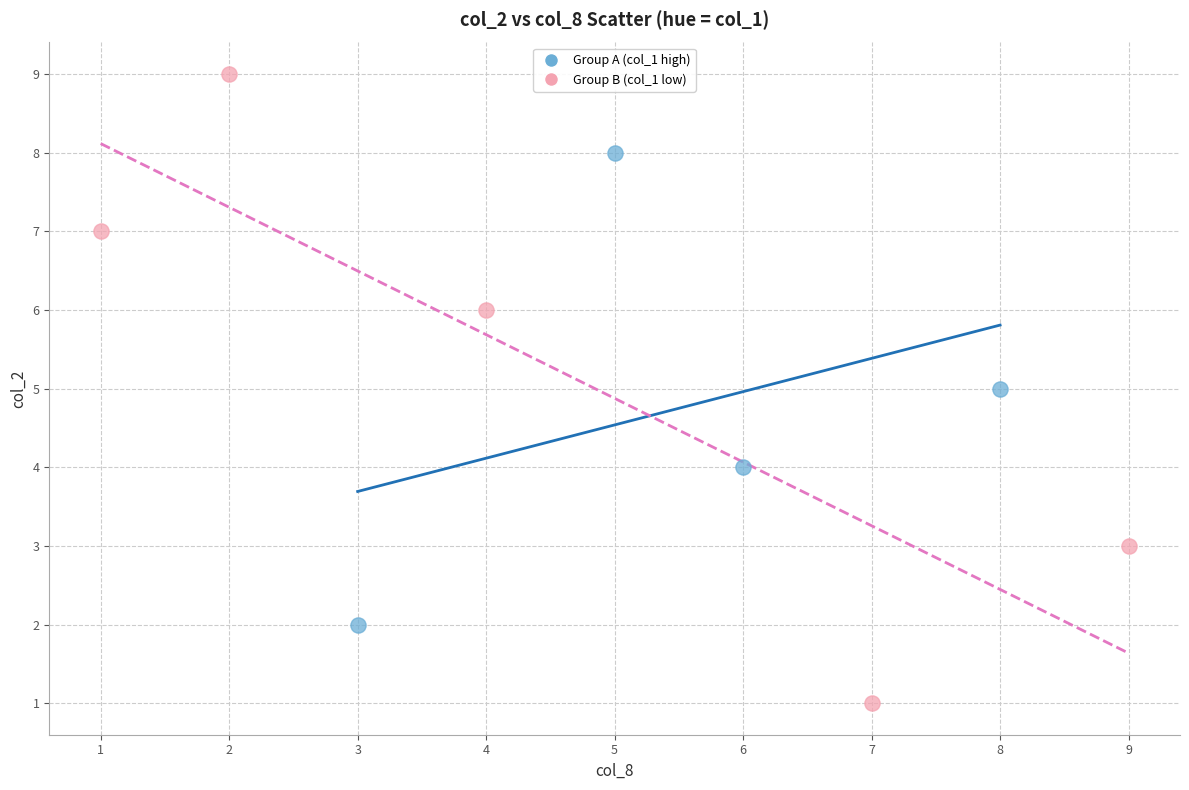

Which series has the widest spread of Y values?

Group B (col_1 low)